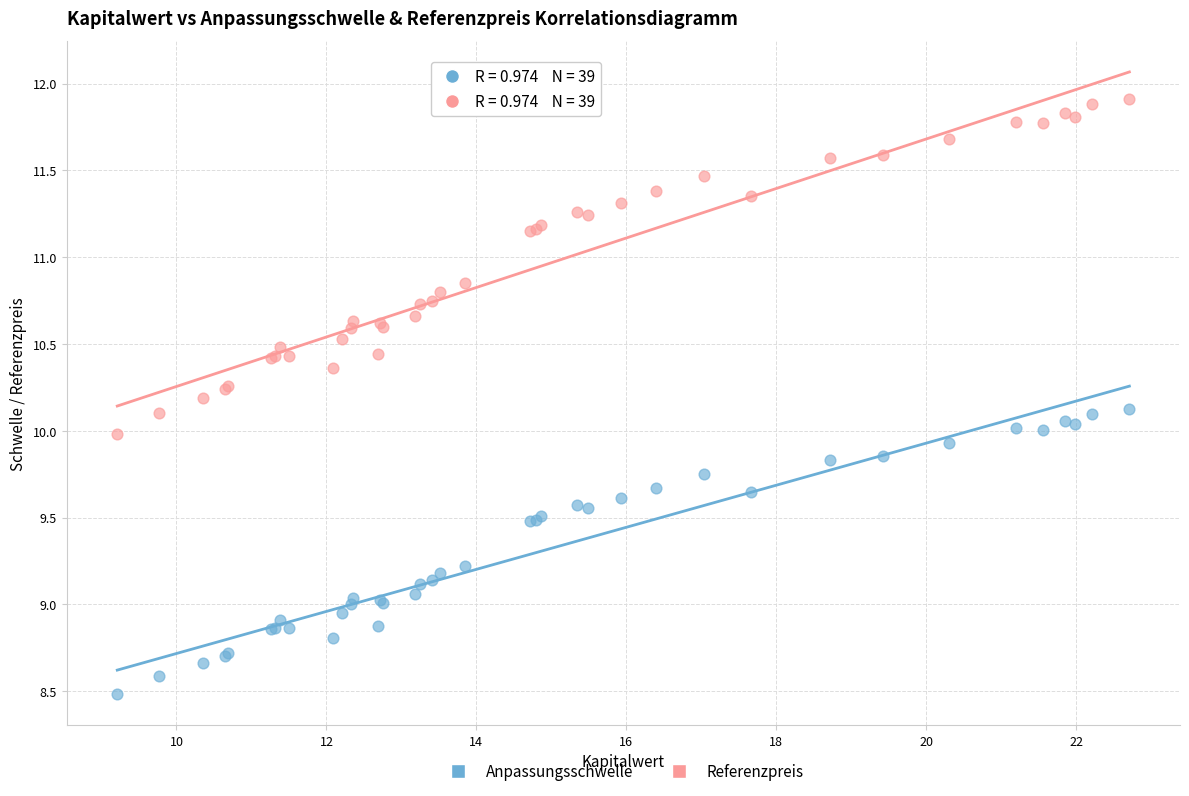

Which series contains the highest Y value?

Referenzpreis